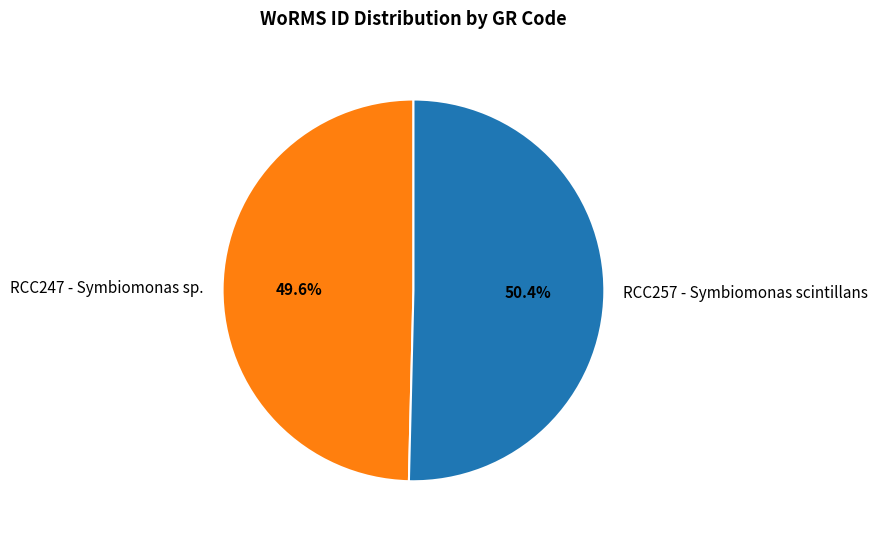

Count the number of slices in the pie.

2